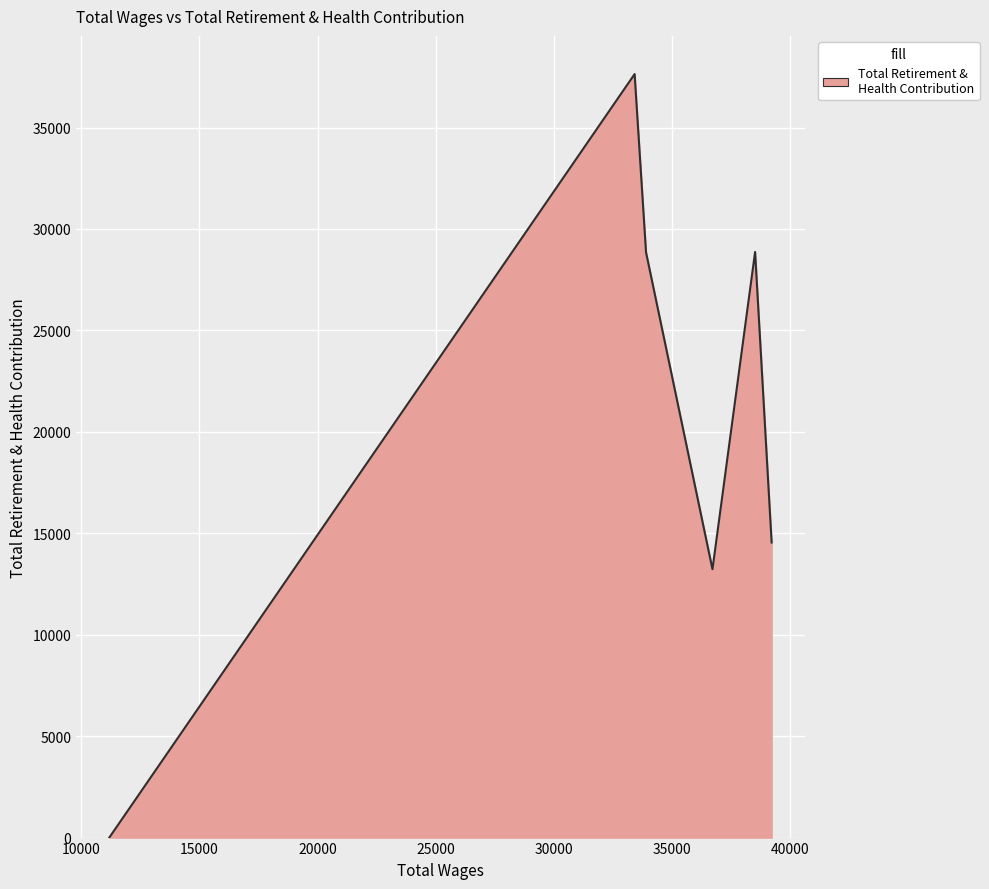

What is the average value?

20521